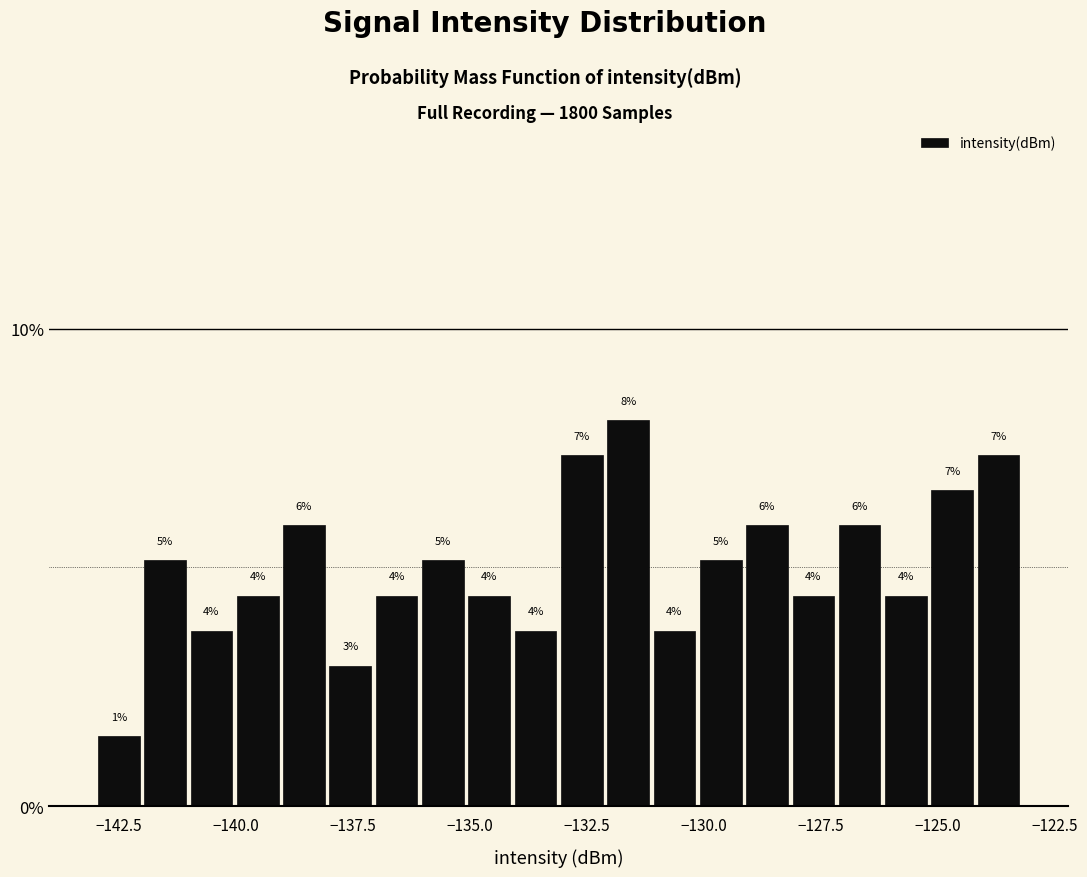

Read against the x-axis, roughly where is the centre of the tallest bar?

-131.5